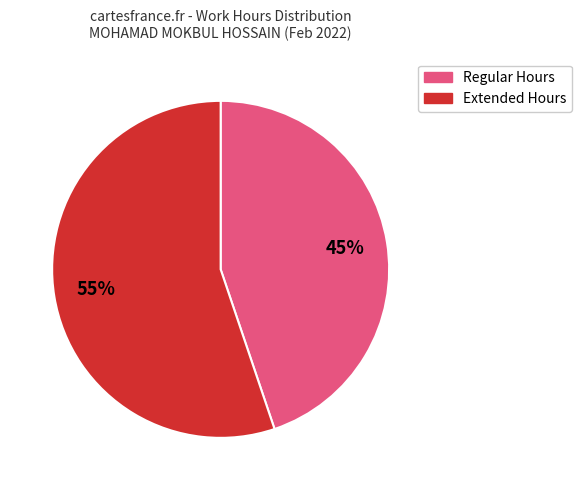

Is there a majority slice in this chart?

Yes